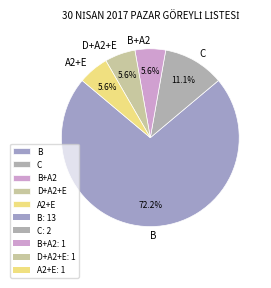

What is the largest slice in the pie chart?

B